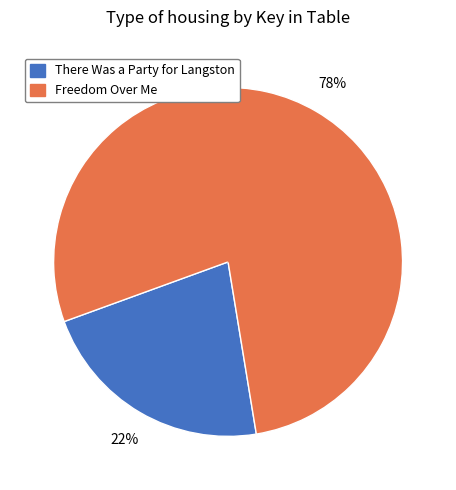

Rank the categories by value from highest to lowest.

Freedom Over Me, There Was a Party for Langston